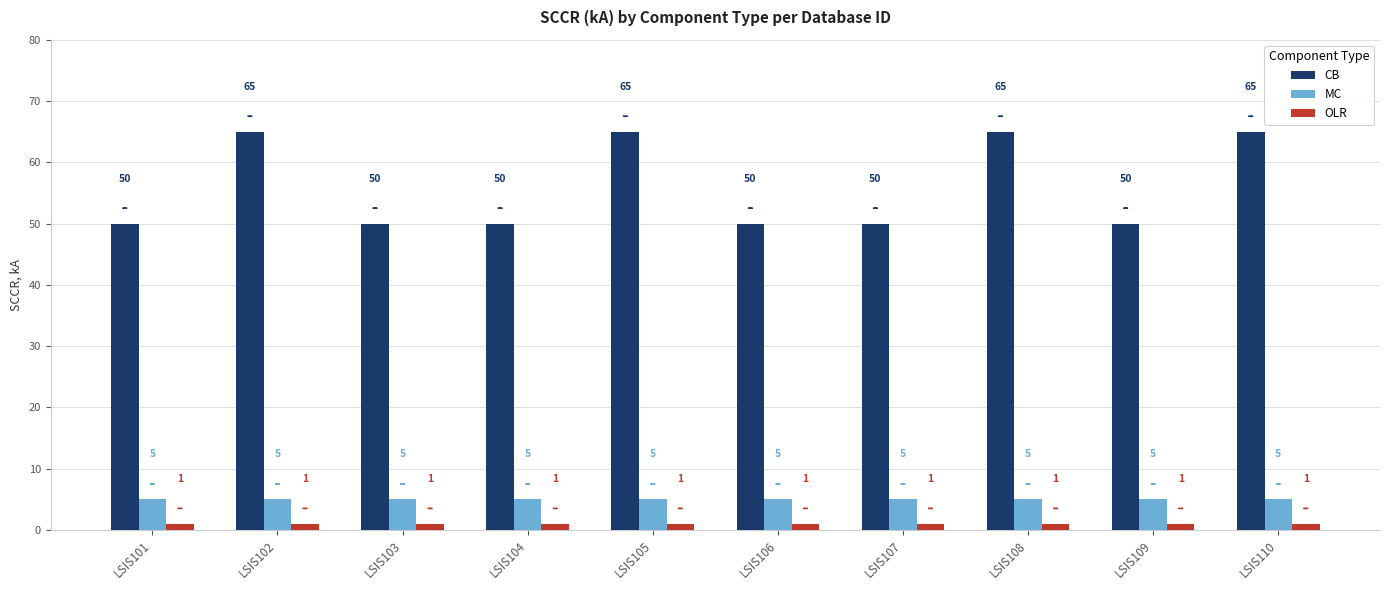

What is the greatest value displayed?

65